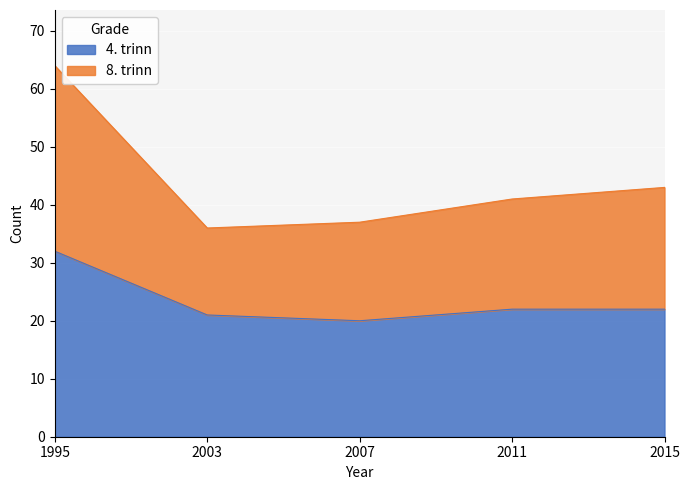

Is it true that 8. trinn equals 43 at 2015?

True